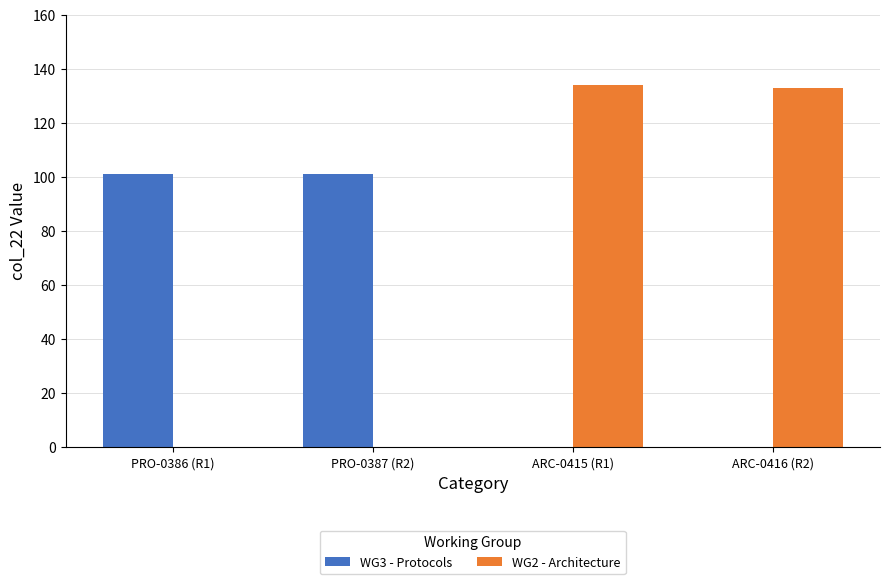

The WG3 - Protocols series shows 0 at ARC-0416 (R2). True or false?

True